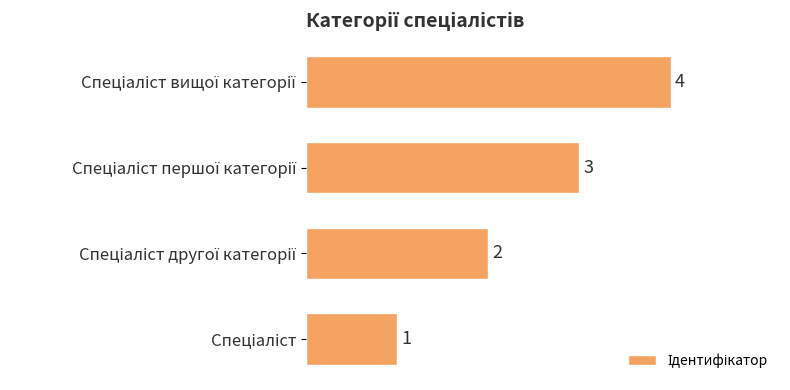

Count the values in the range 2 to 4.

3